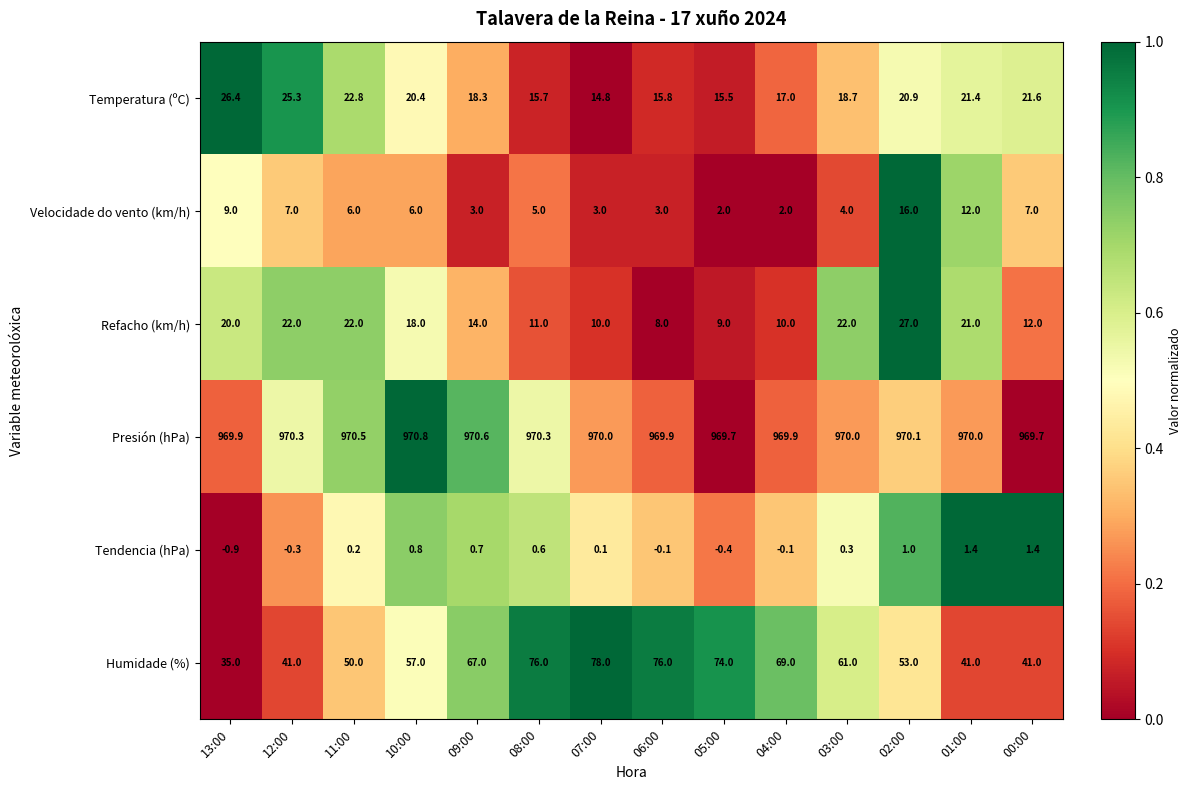

Rank the series by their maximum value, from highest to lowest.

Presión (hPa), Humidade (%), Refacho (km/h), Temperatura (ºC), Velocidade do vento (km/h), Tendencia (hPa)